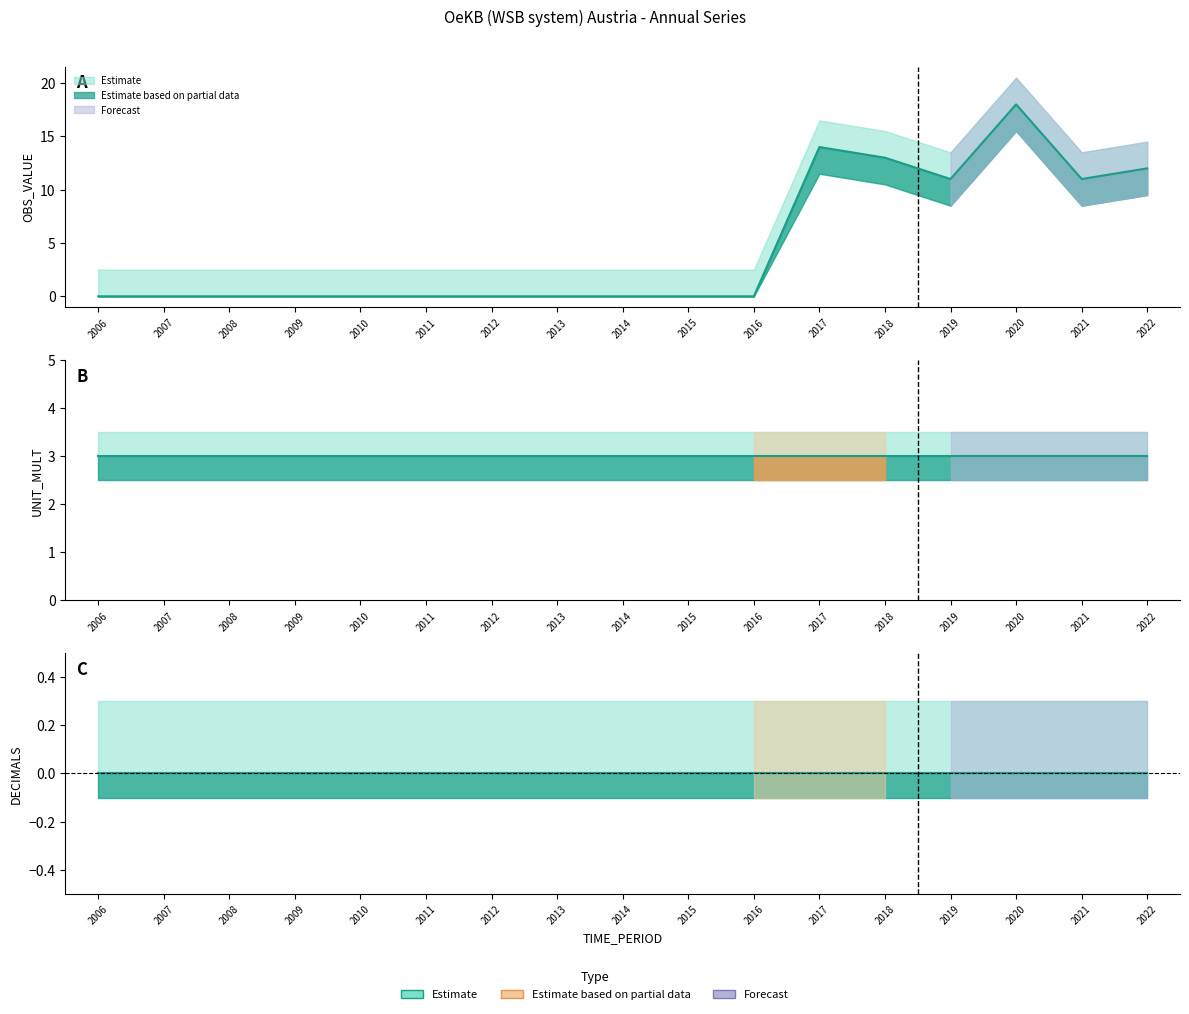

True or false: UNIT_MULT and DECIMALS intersect in this chart.

False